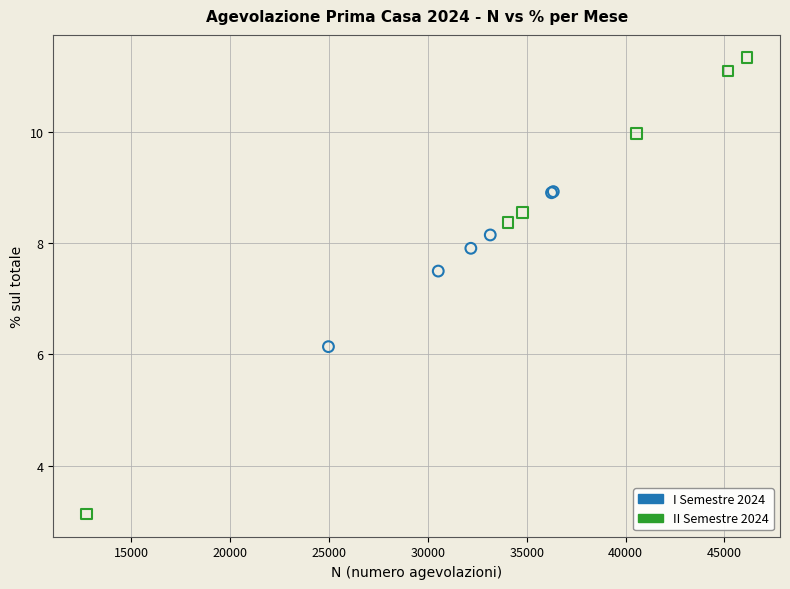

What are all the series names shown in the legend?

I Semestre 2024, II Semestre 2024